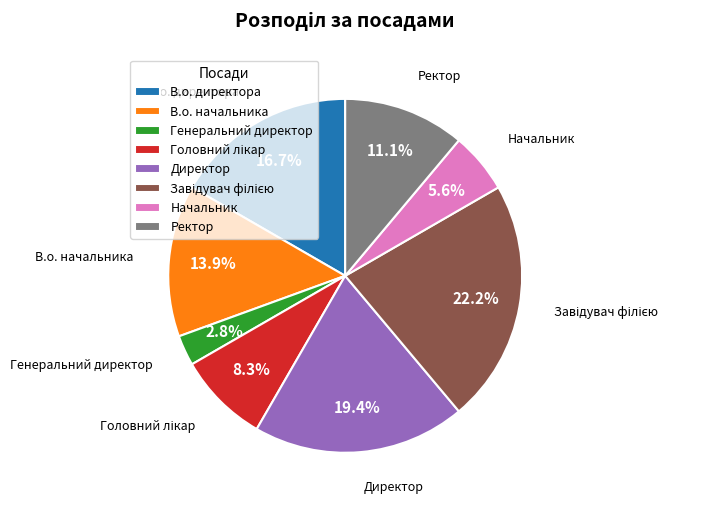

To the nearest percent, what is the average slice percentage?

12%